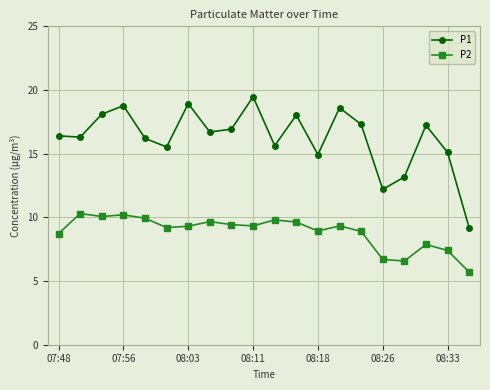

Which series has the largest total across all categories?

P1